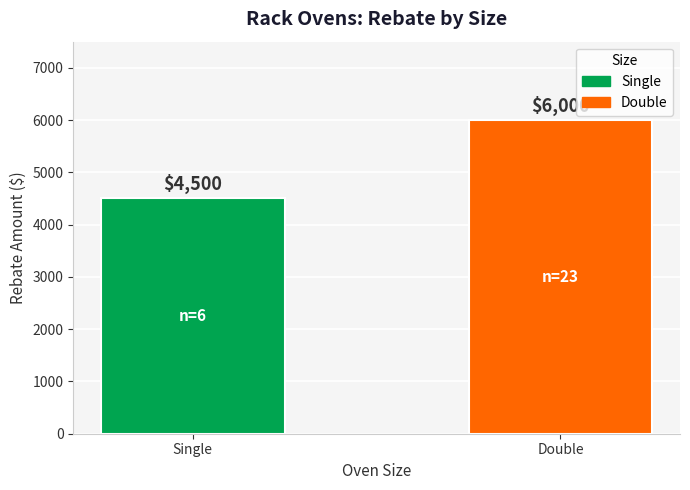

What is the value of the 1st bar from the left?

4500